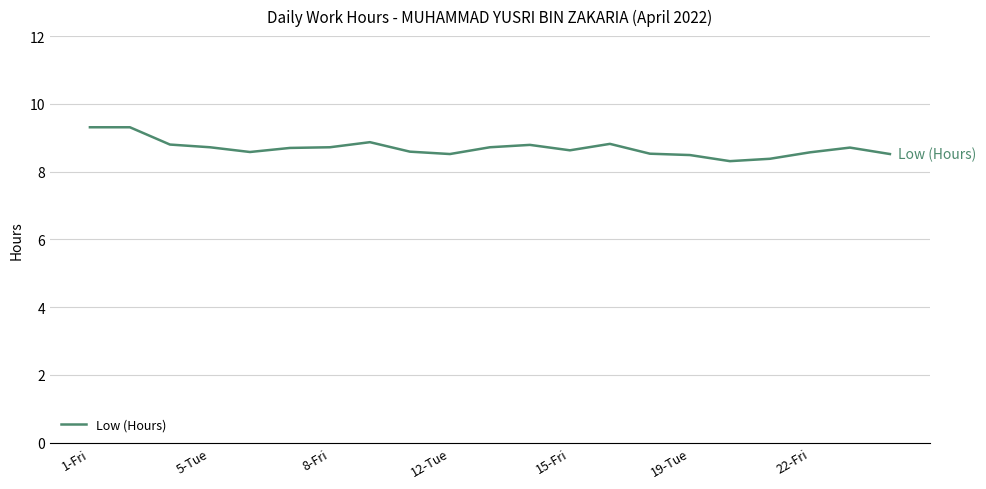

What is the maximum value shown in the chart?

9.3